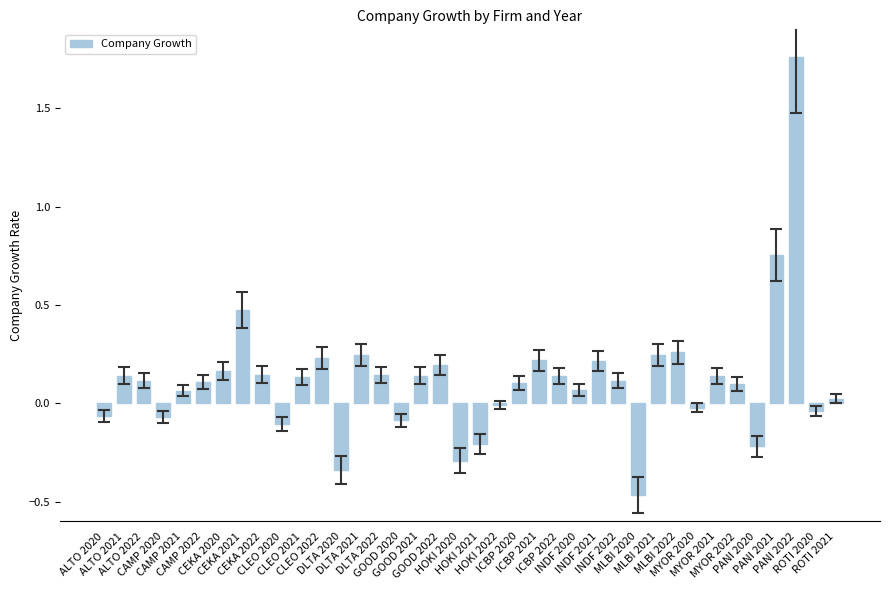

The value at GOOD 2022 is 0.2. True or false?

True